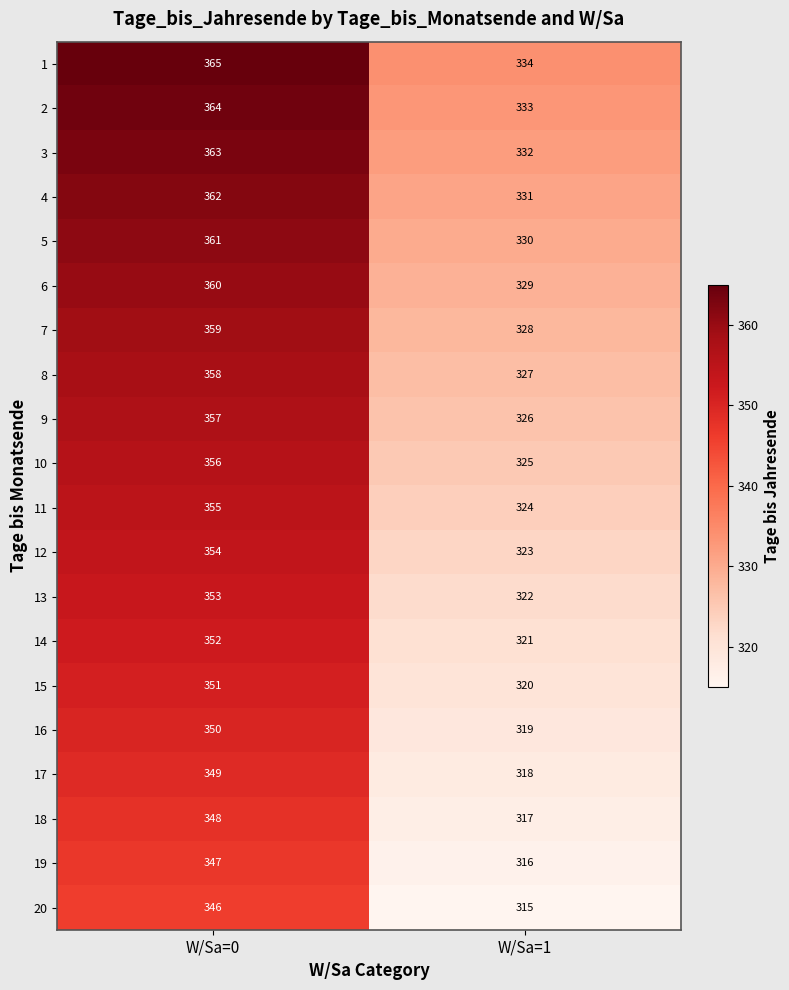

At which category is the sum across all series the highest?

W/Sa=0